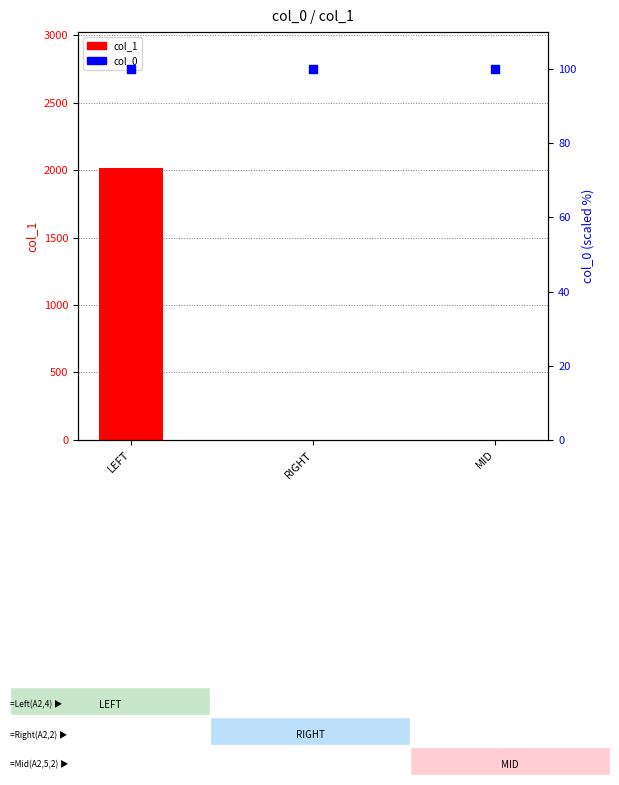

What is the total value across all series at LEFT?

2115